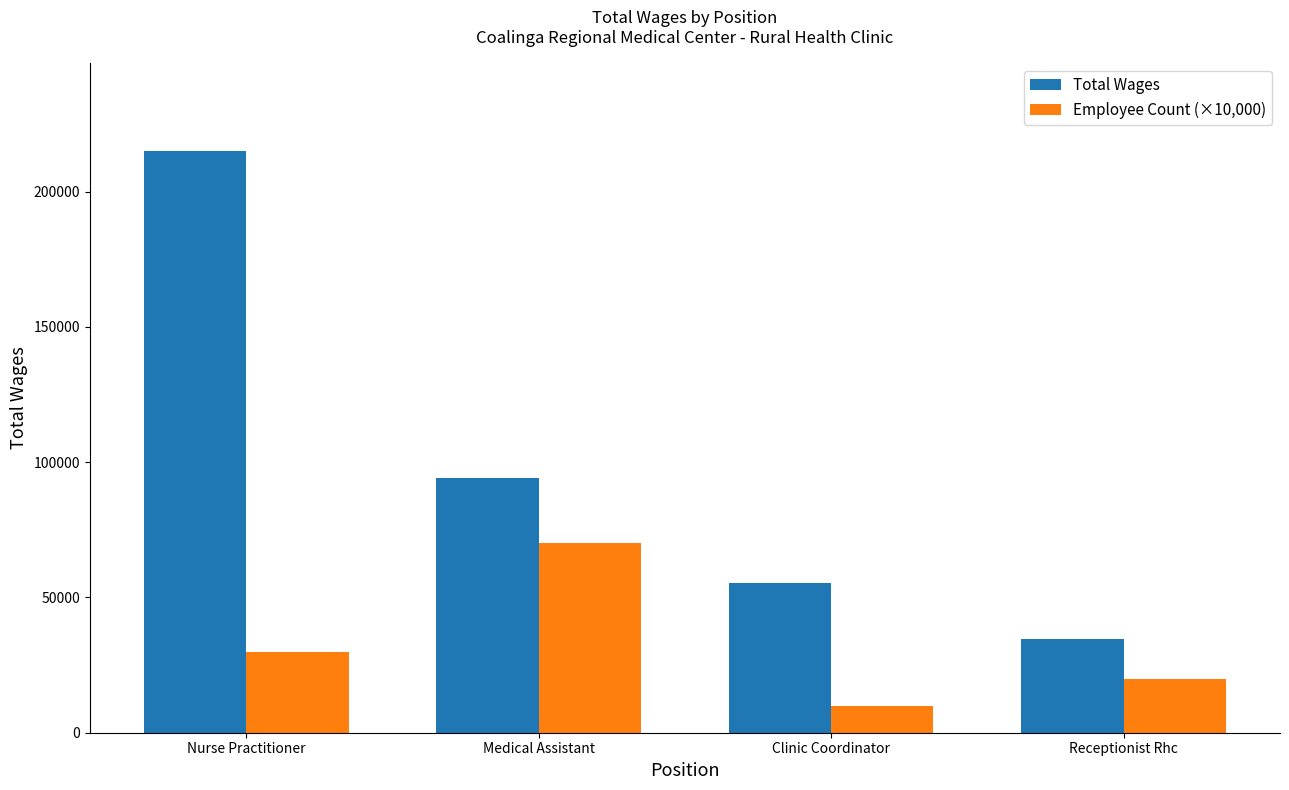

Is it true that Employee Count (×10,000) equals 70000 at Medical Assistant?

True